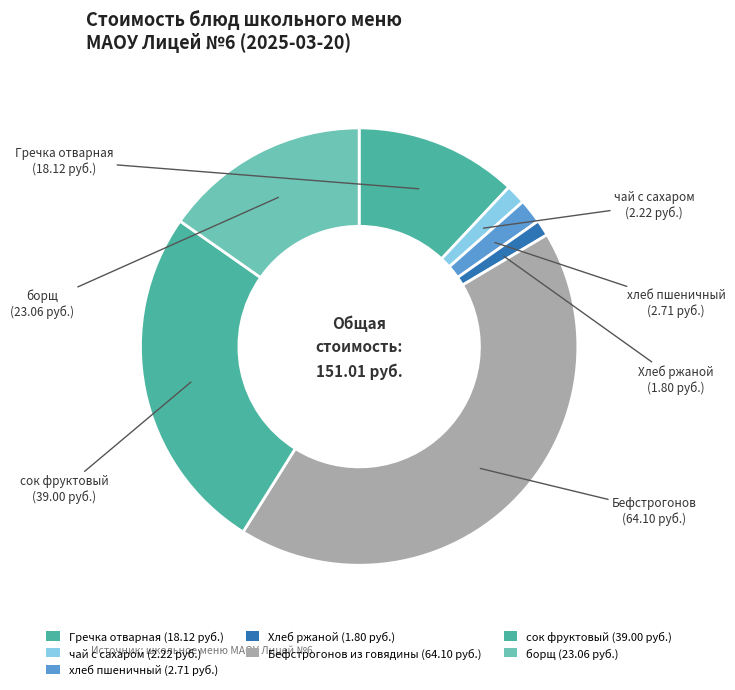

Which slice is the largest?

Бефстрогонов из говядины